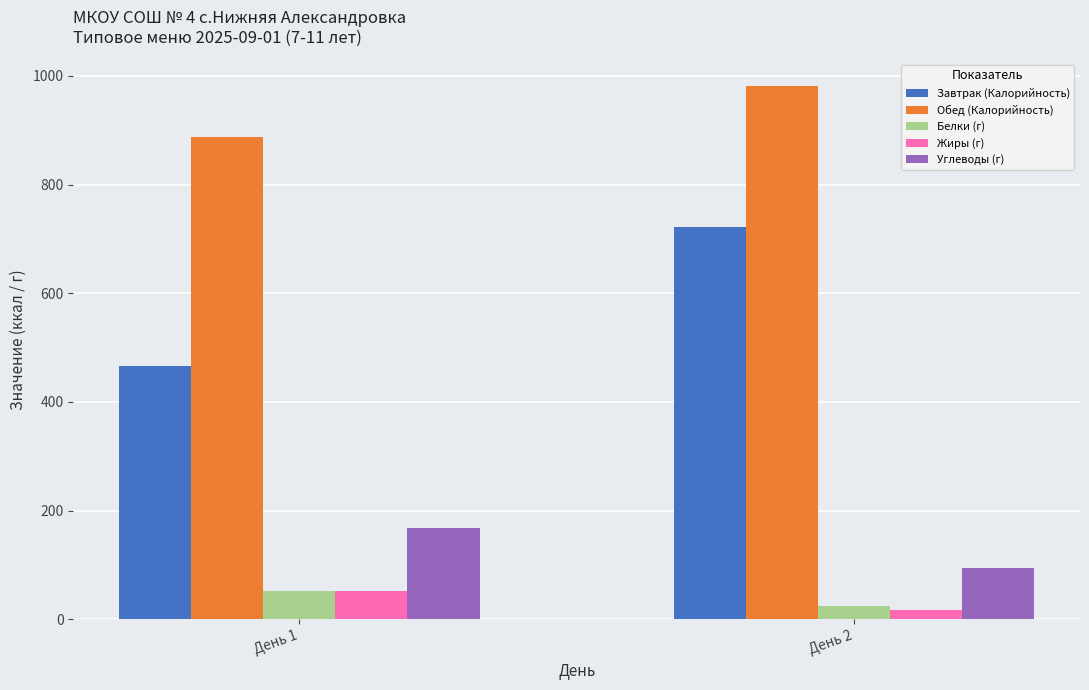

What is the difference between the Обед (Калорийность) values at День 1 and День 2?

93.5